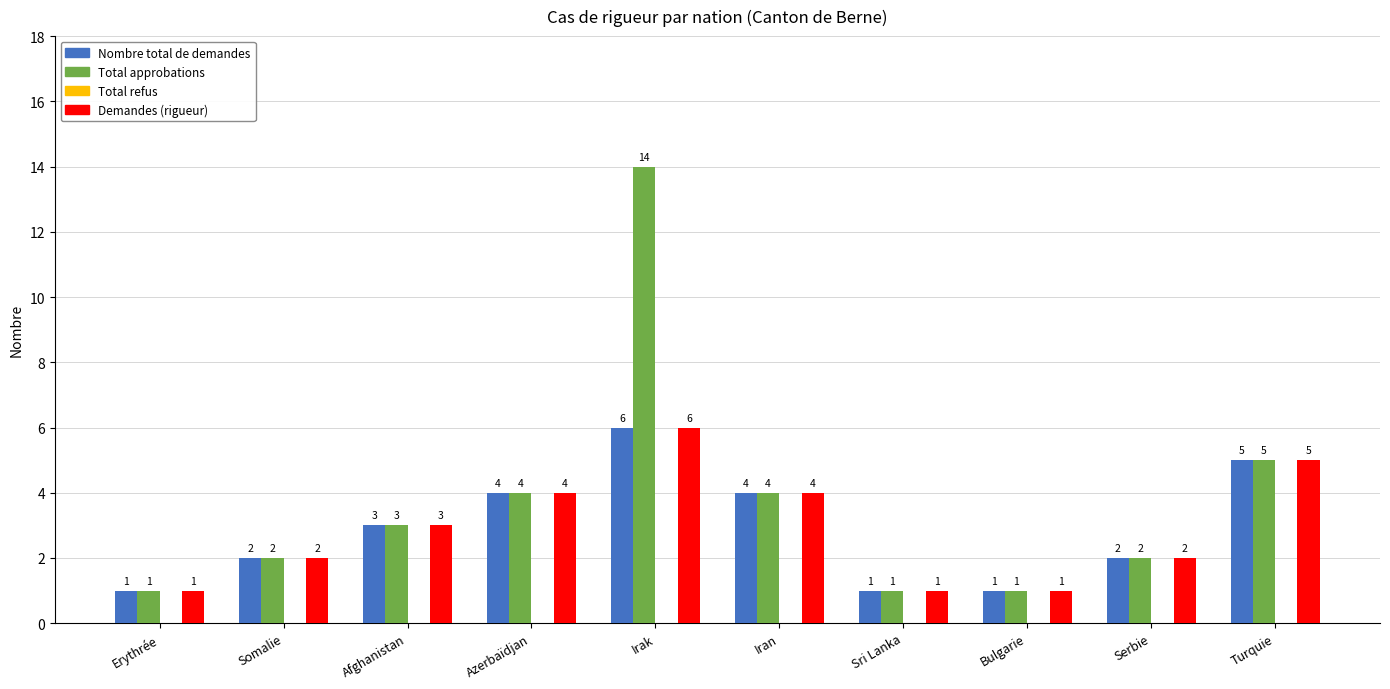

What position from the right is Sri Lanka?

4